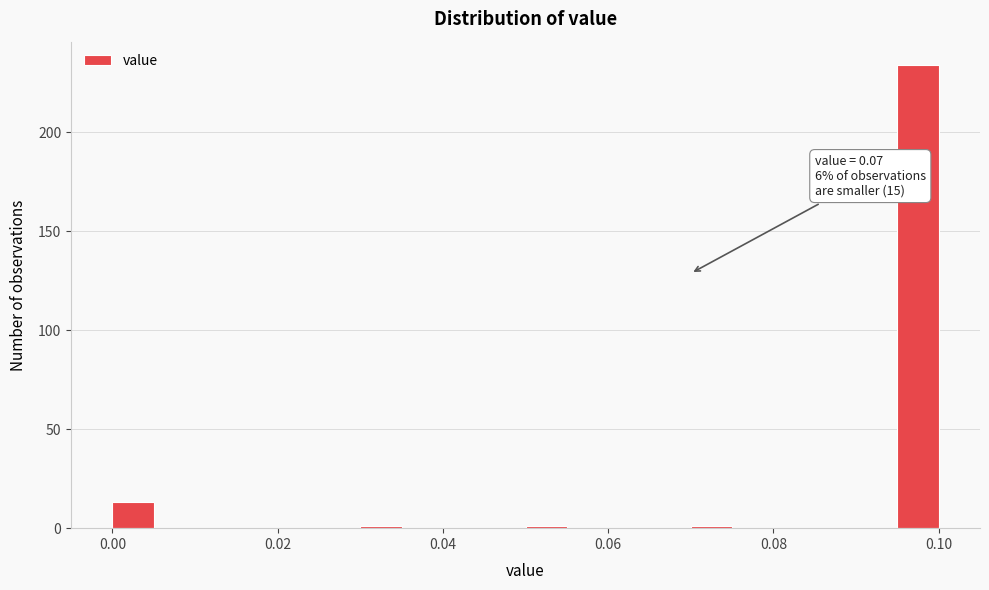

Around what value on the x-axis is the tallest bar? Give the approximate position of its centre, as read against the axis.

0.098